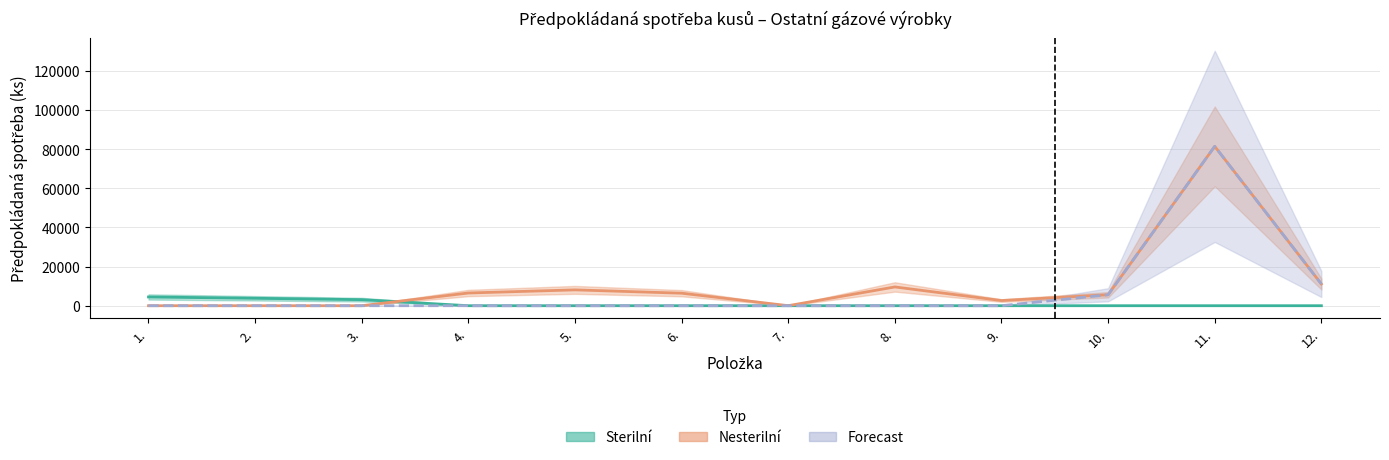

What is the difference between the Sterilní values at 5. and 2.?

3800